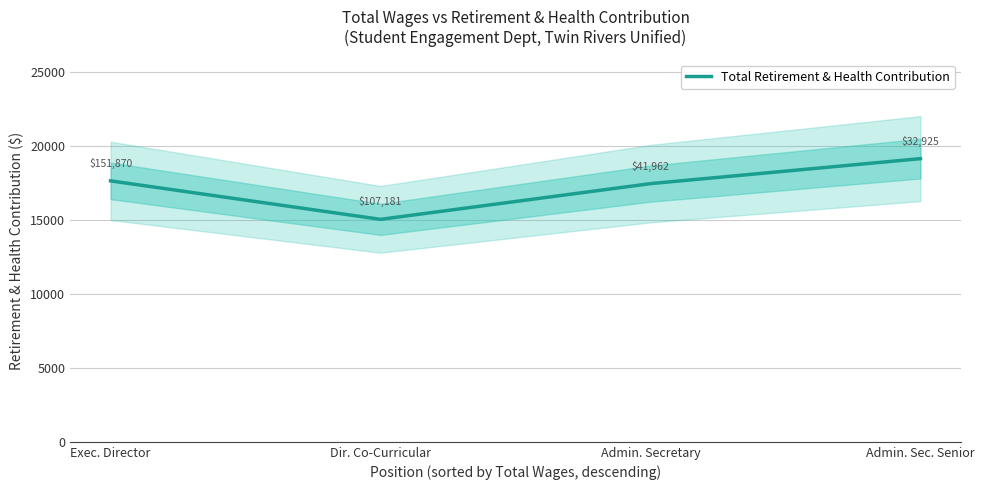

Which label corresponds to the smallest value in the chart?

Dir. Co-Curricular